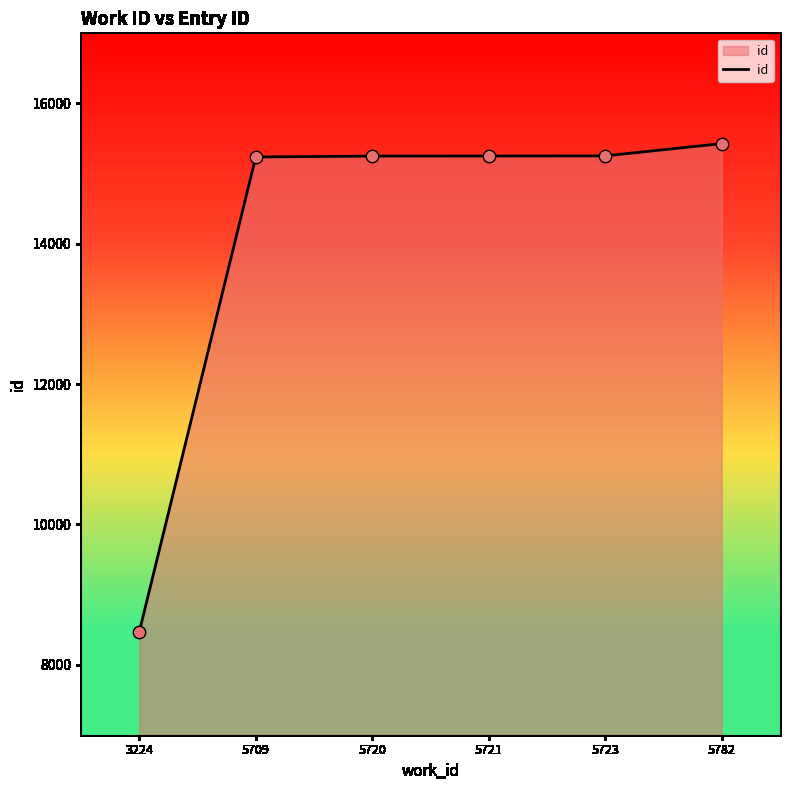

What is the change in value from 5721 to 5723?

+2